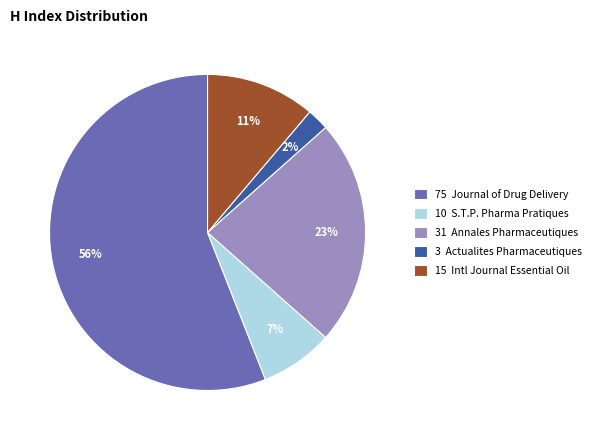

Which slice is the largest?

75 Journal of Drug Delivery